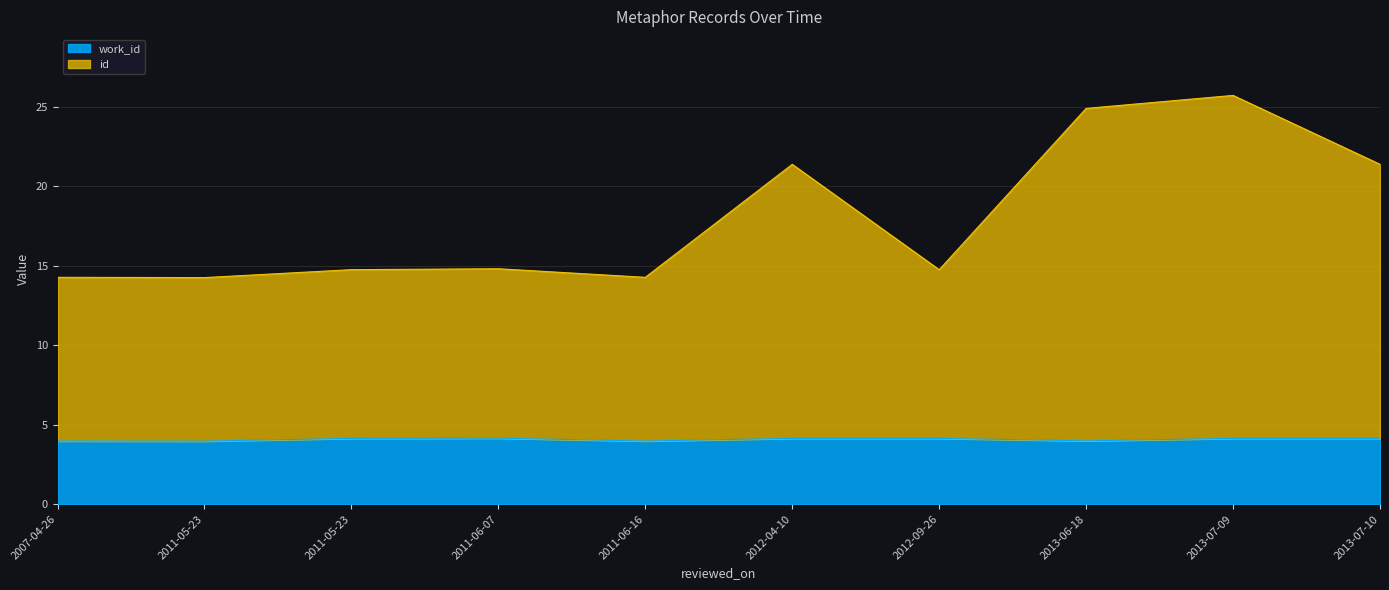

Which series has the largest total across all categories?

id